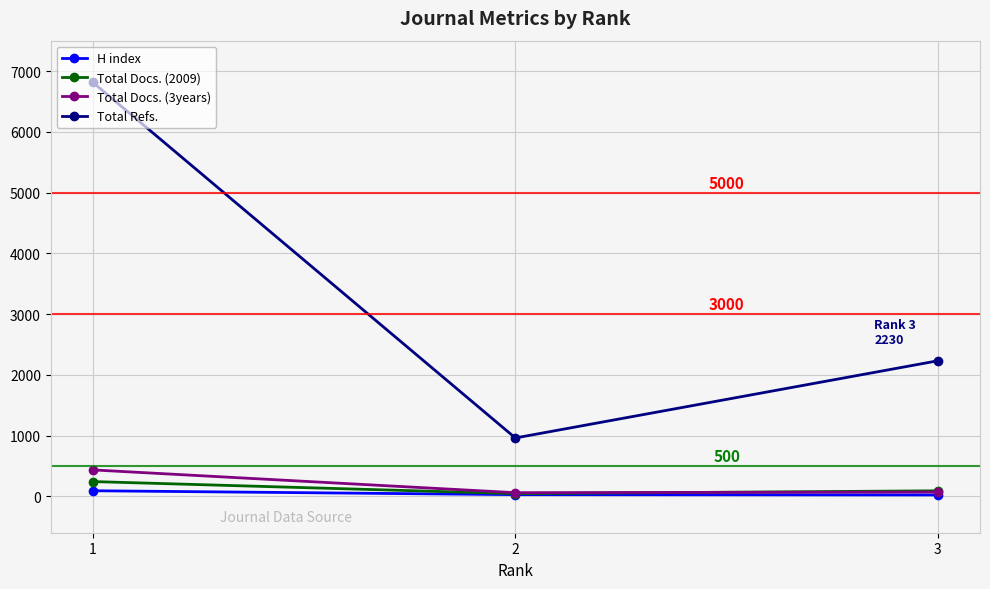

At how many categories does at least one series exceed 688?

3